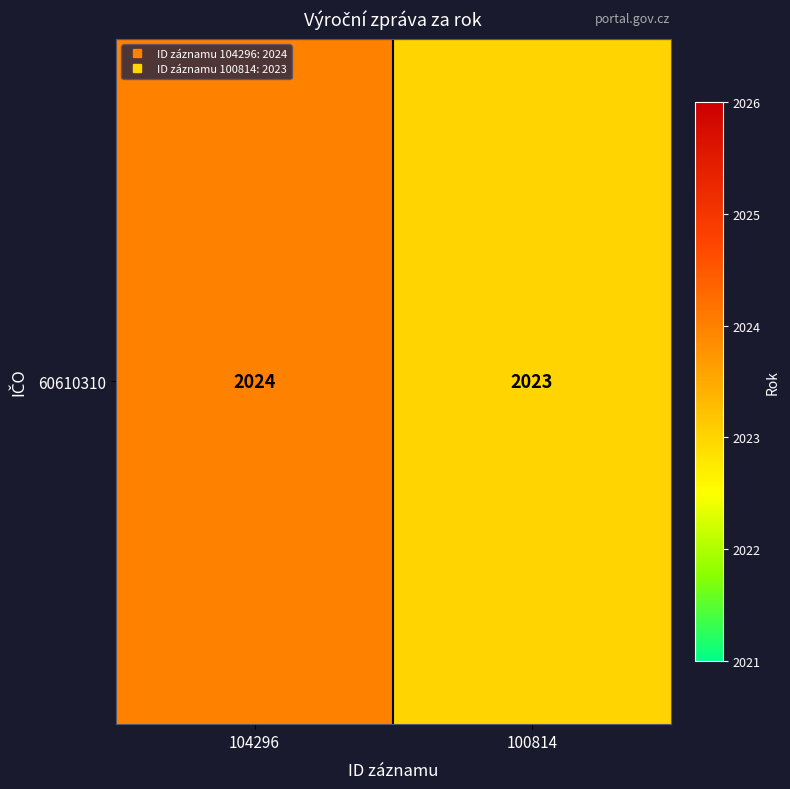

Which label corresponds to the largest value in the chart?

104296